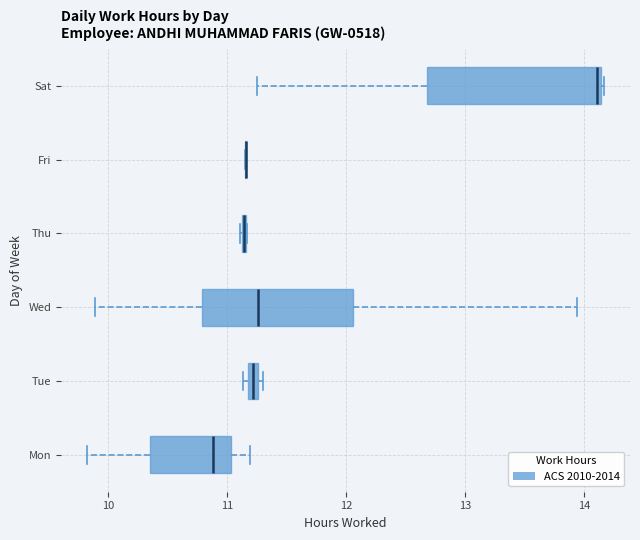

Where is the left edge of the box for Sat on the x-axis? The values are not printed on the chart, so give them approximately, as read against the axis.

12.7